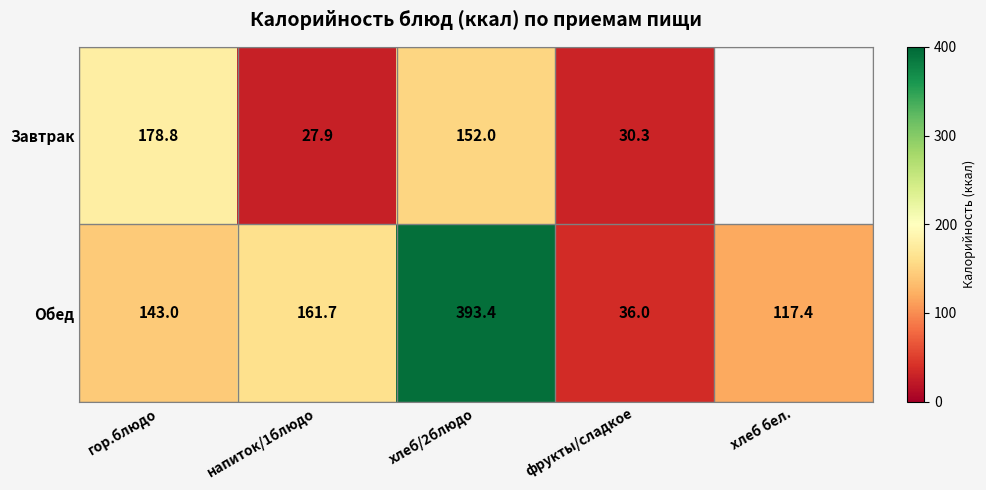

Which category has the lowest value in the Обед series?

фрукты/сладкое